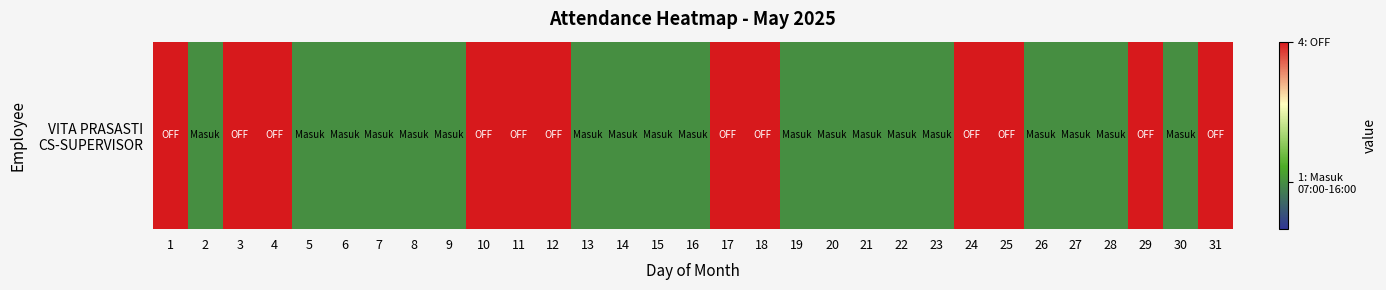

Which has a higher value, 22 or 29?

29